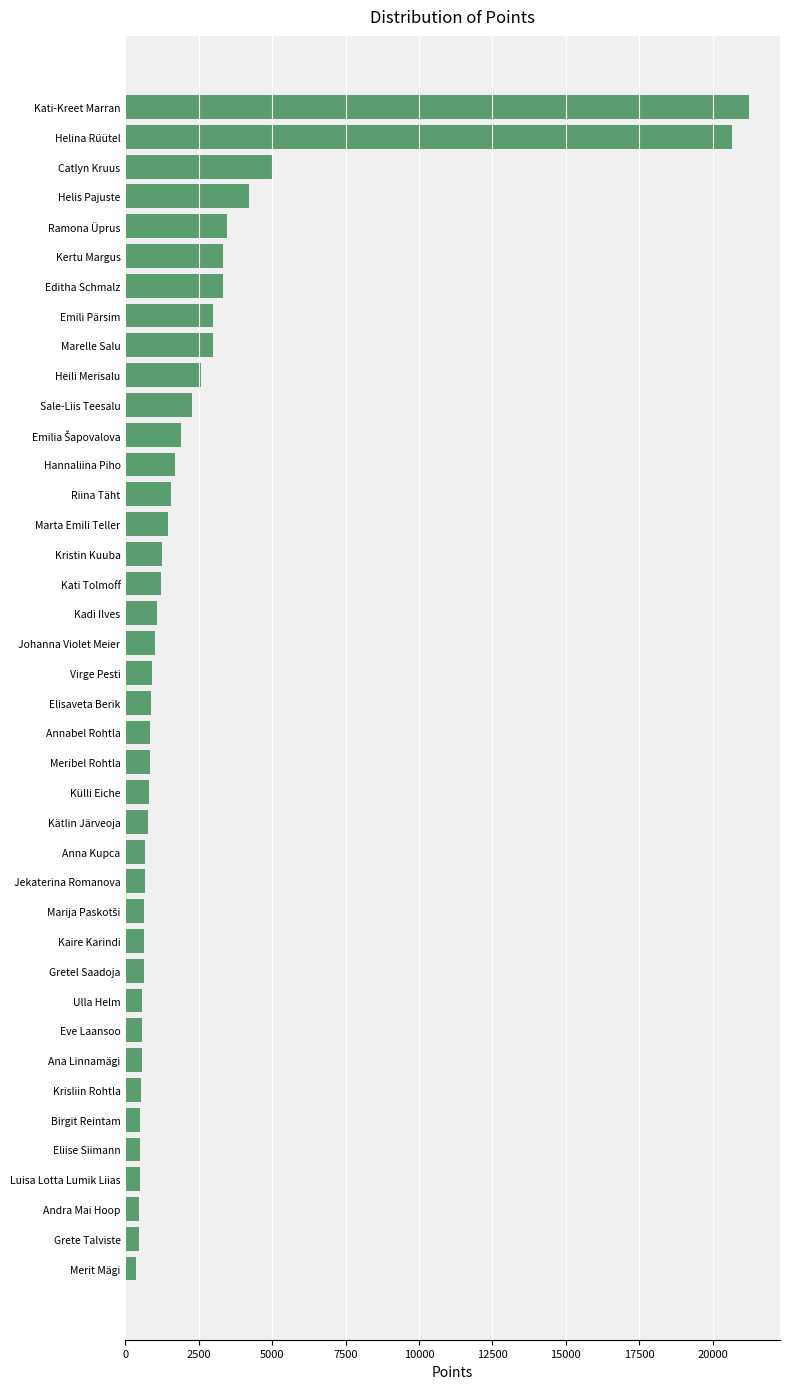

The value at Marta Emili Teller is 2400. True or false?

False